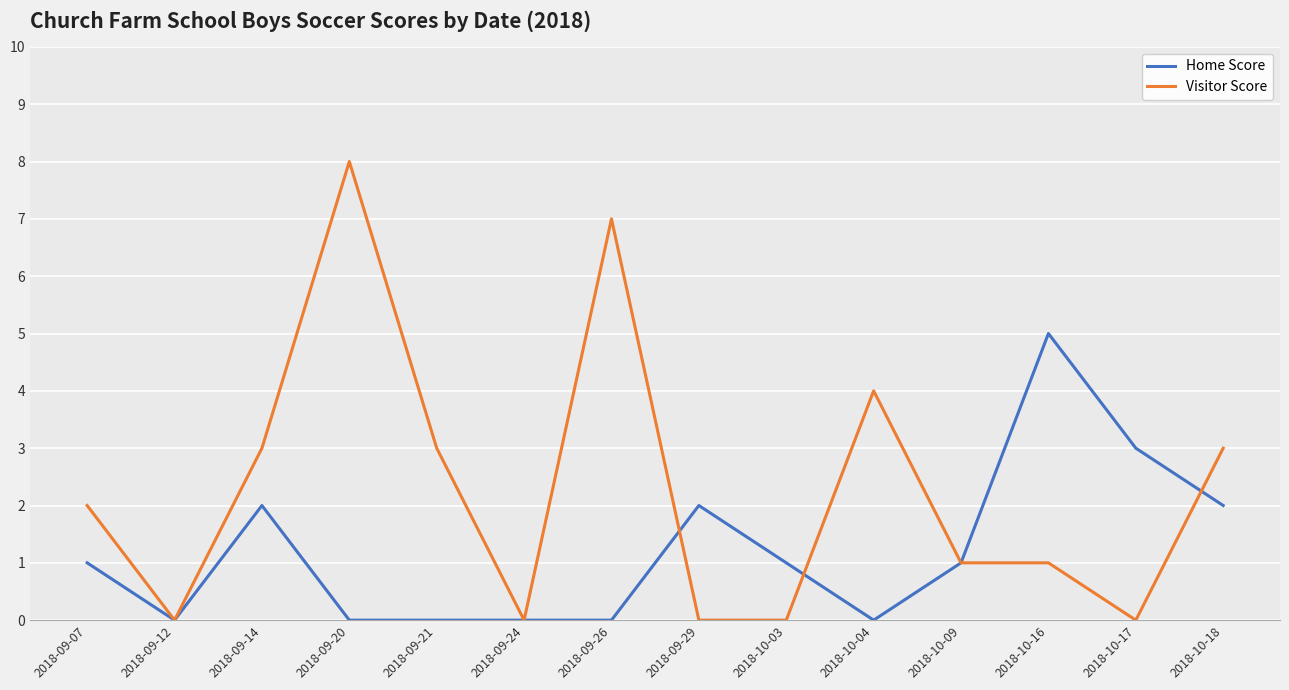

Which series changed the most between 2018-09-20 and 2018-09-24?

Visitor Score